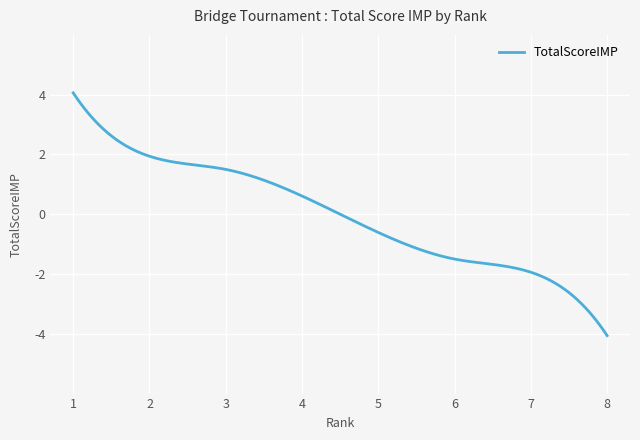

What is the smallest value displayed?

-4.1